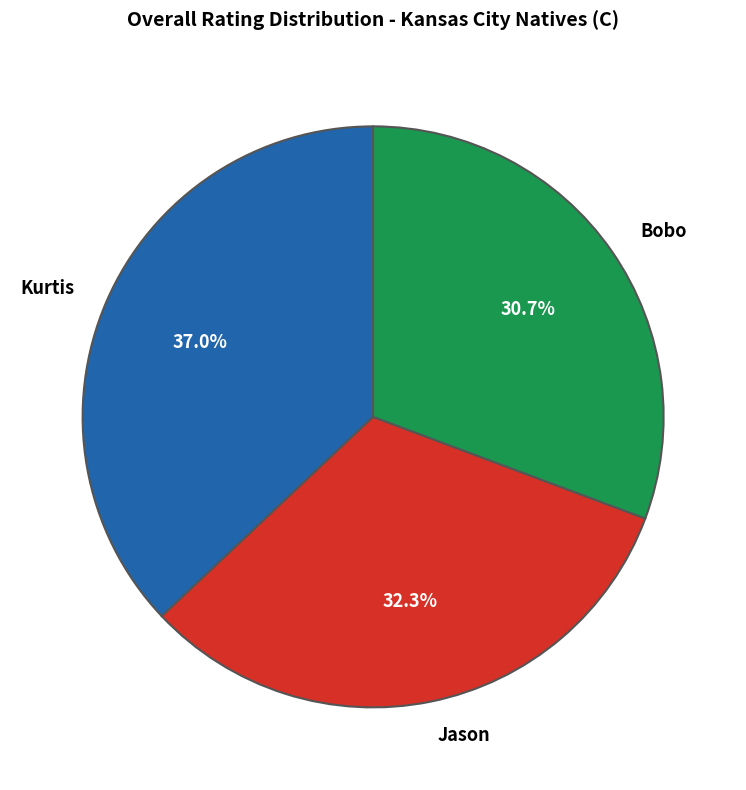

Rank the categories by value from lowest to highest.

Bobo, Jason, Kurtis